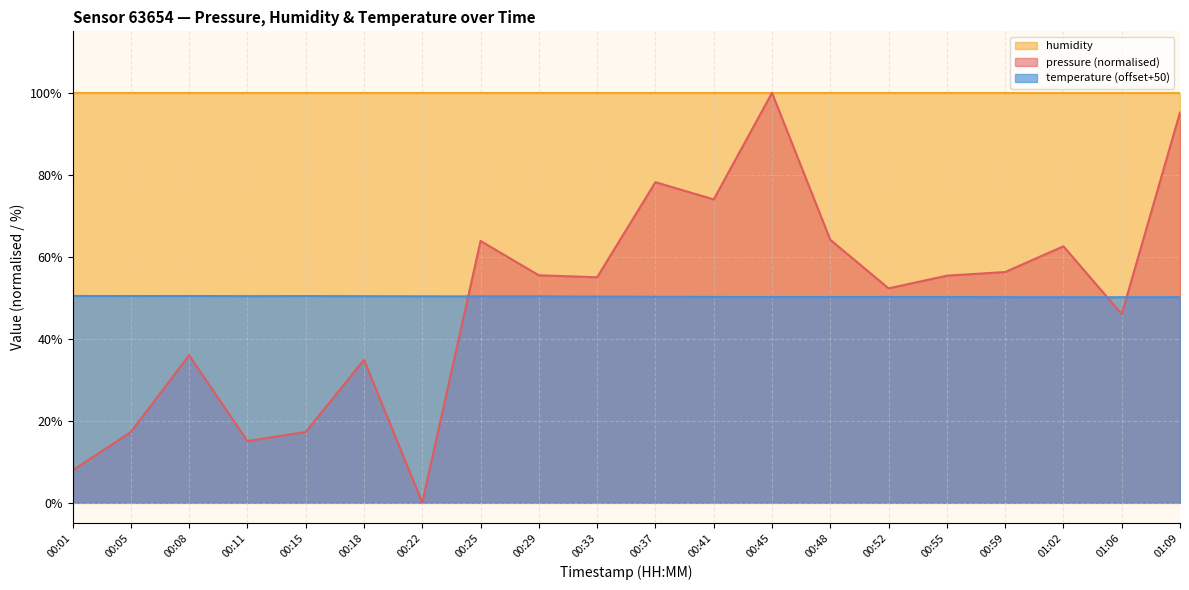

What is the label of the 19th point from the left?

01:06